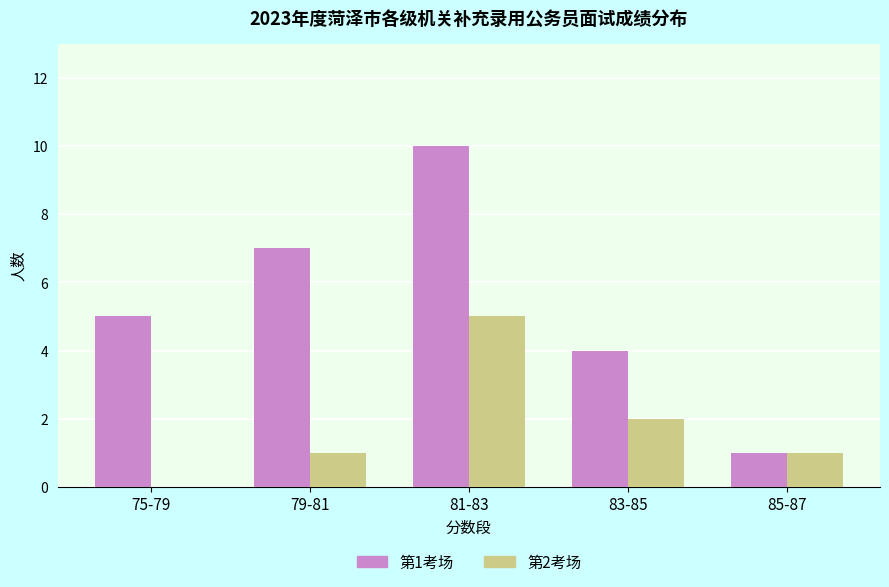

Which series changed the most between 81-83 and 83-85?

第1考场